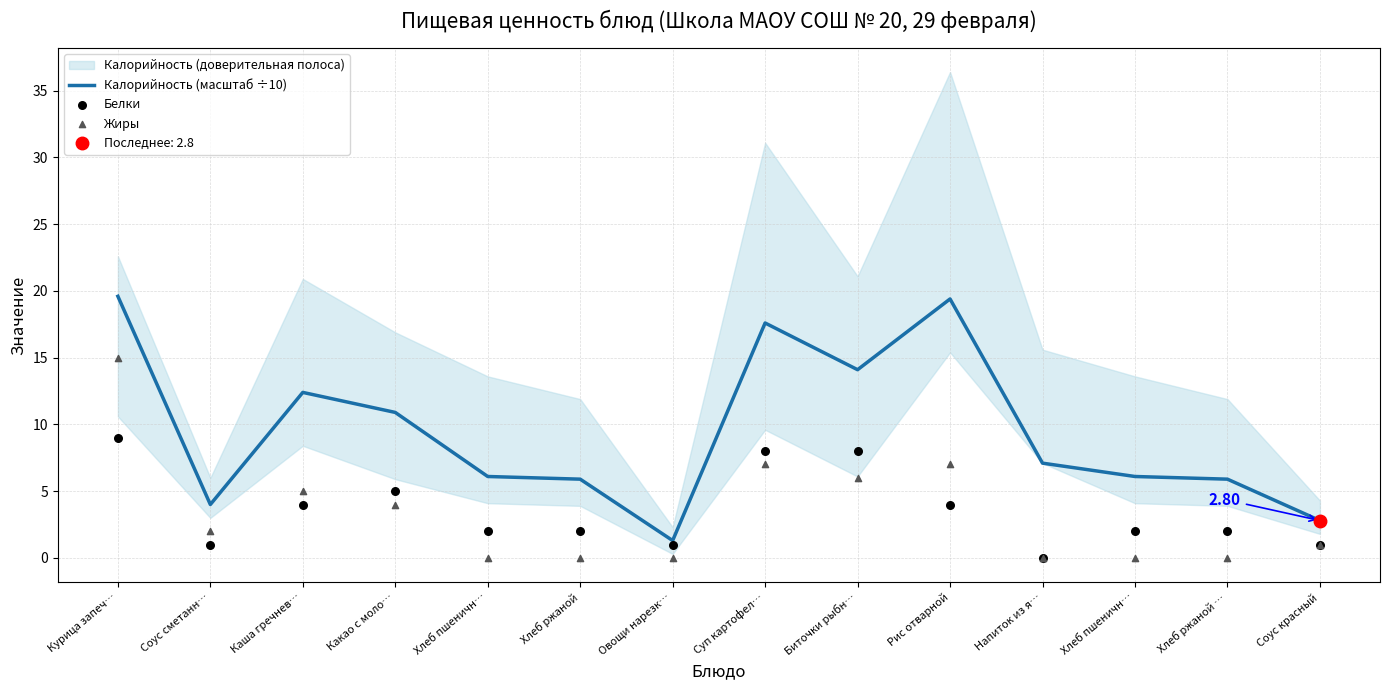

At how many categories does at least one series exceed 9?

6